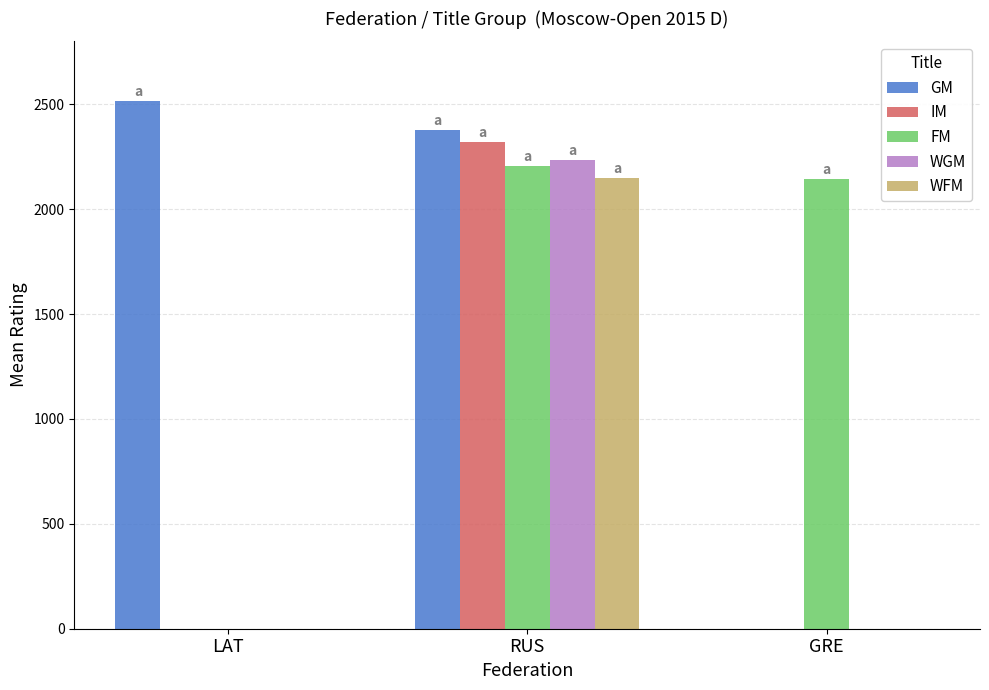

What is the sum of the WFM values at GRE and RUS?

2148.0